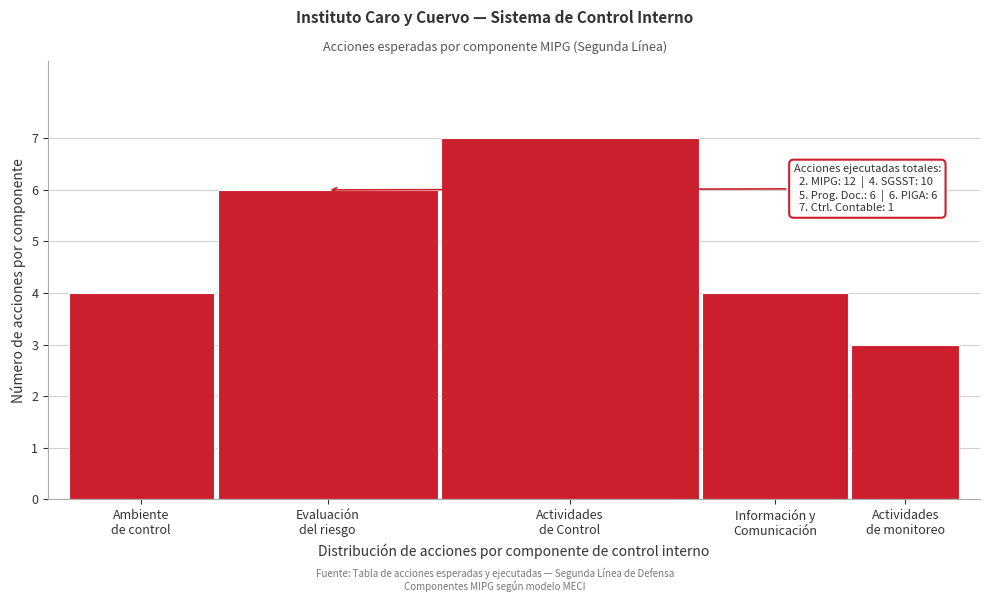

Reading left to right, what are all the values shown in this chart?

4	6	7	4	3